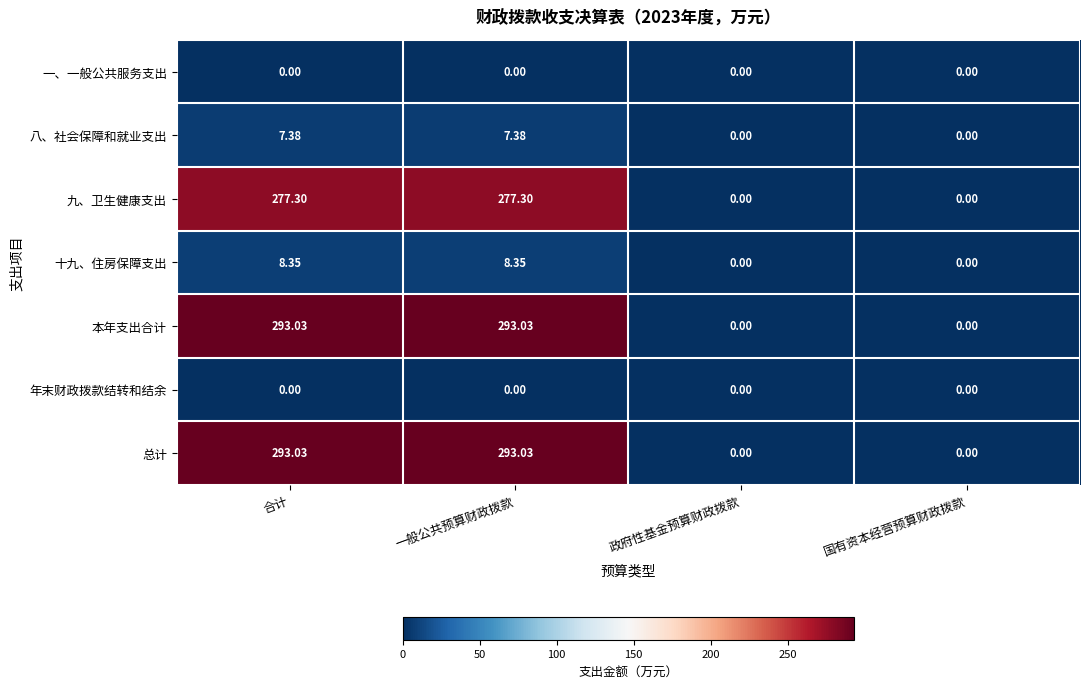

At which label does 九、卫生健康支出 first exceed 277?

合计